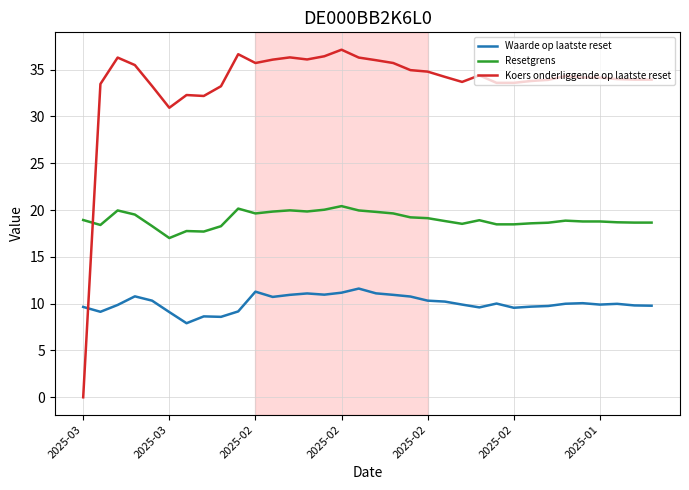

How many intersections are there between Koers onderliggende op laatste reset and Resetgrens?

1